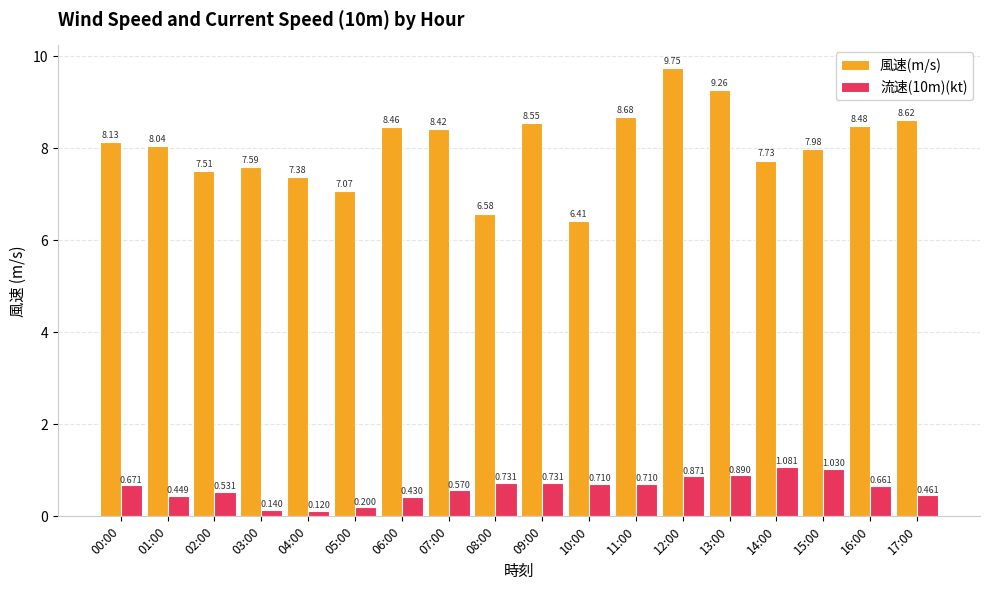

Between 09:00 and 15:00, which series saw the biggest shift?

風速(m/s)